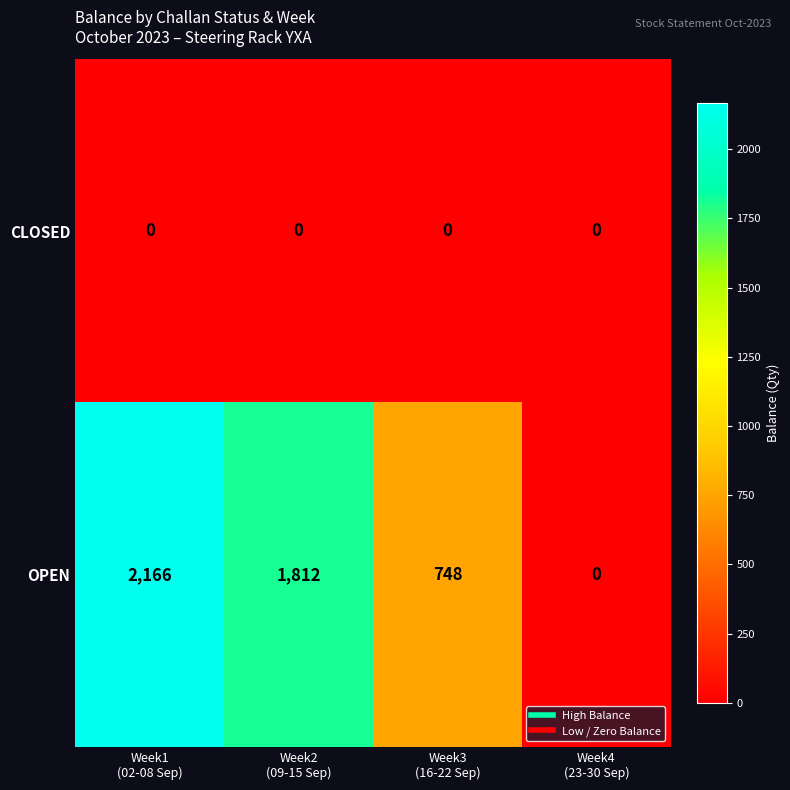

How many data points does each series have?

4